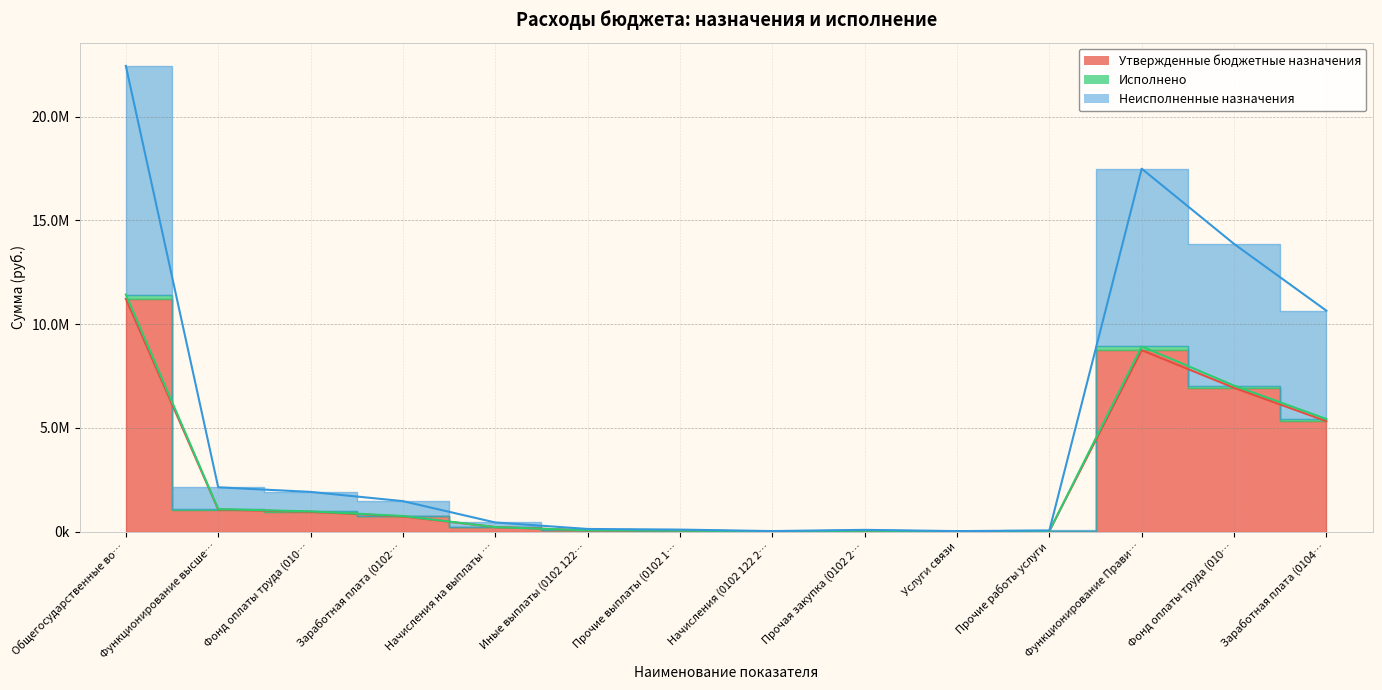

How many lines are shown in the chart?

3